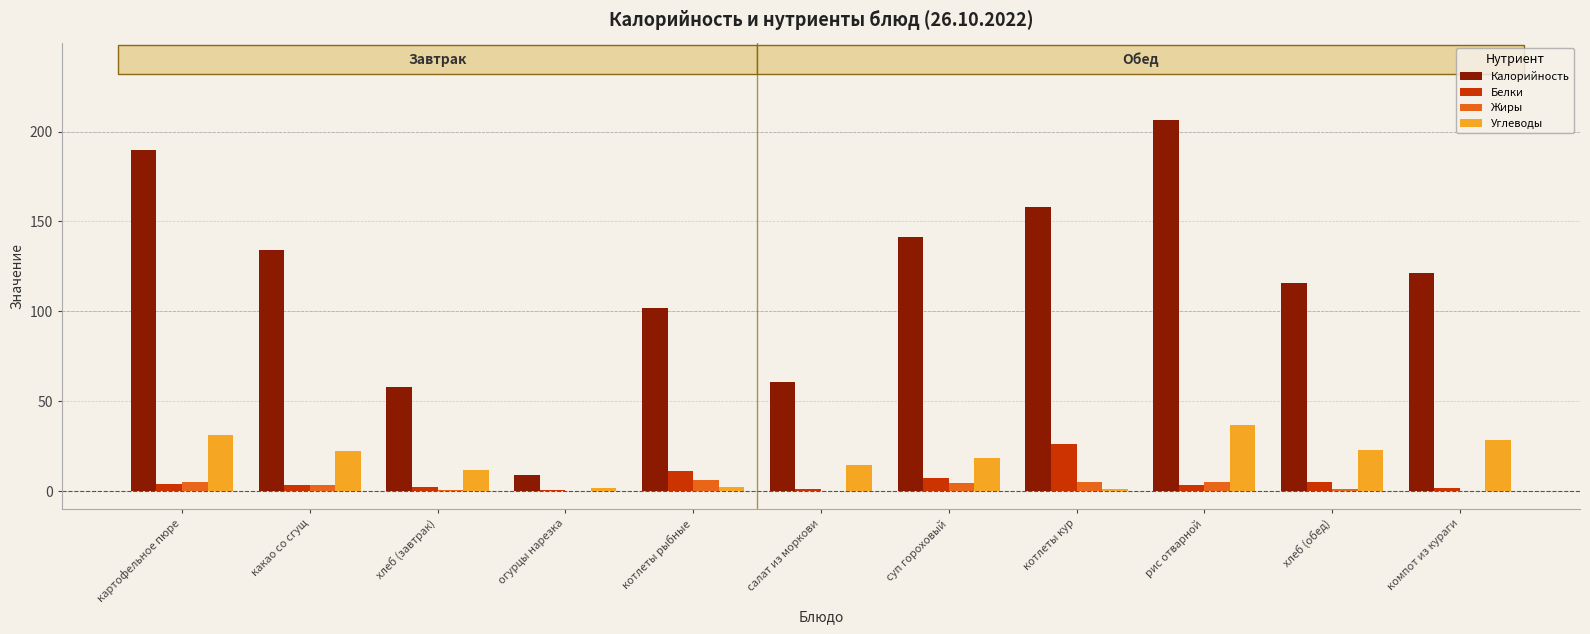

Are the bars grouped side by side (vs. stacked)?

Yes